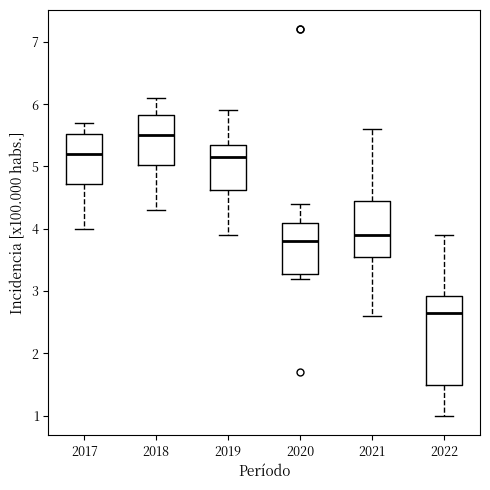

Which box's median line is the lowest?

2022